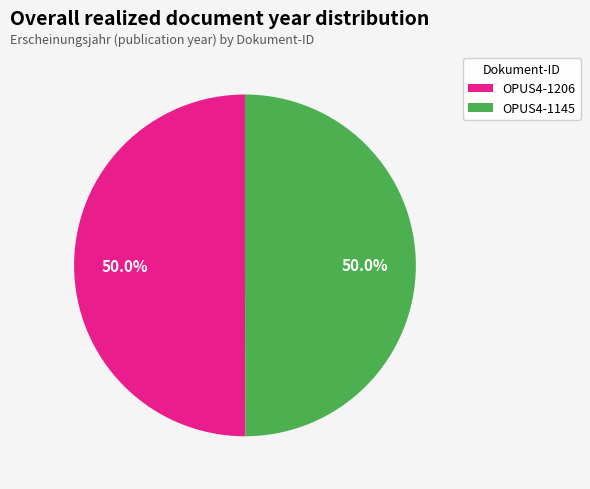

What percentage is the OPUS4-1206 slice, to the nearest percent?

50%